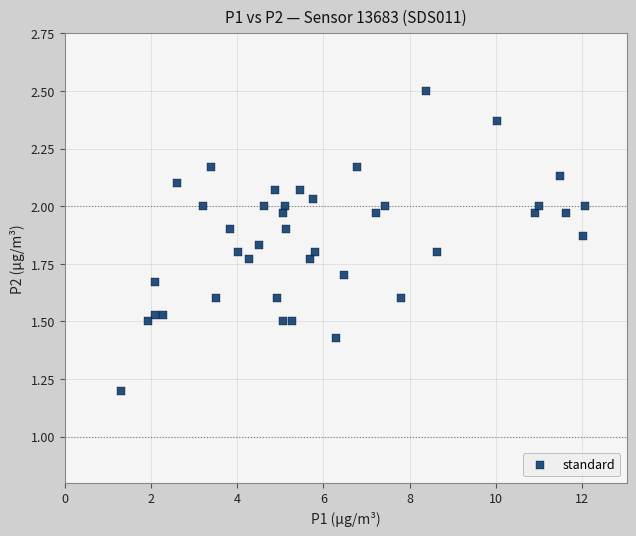

What is the range of X values (max minus min)?

10.8